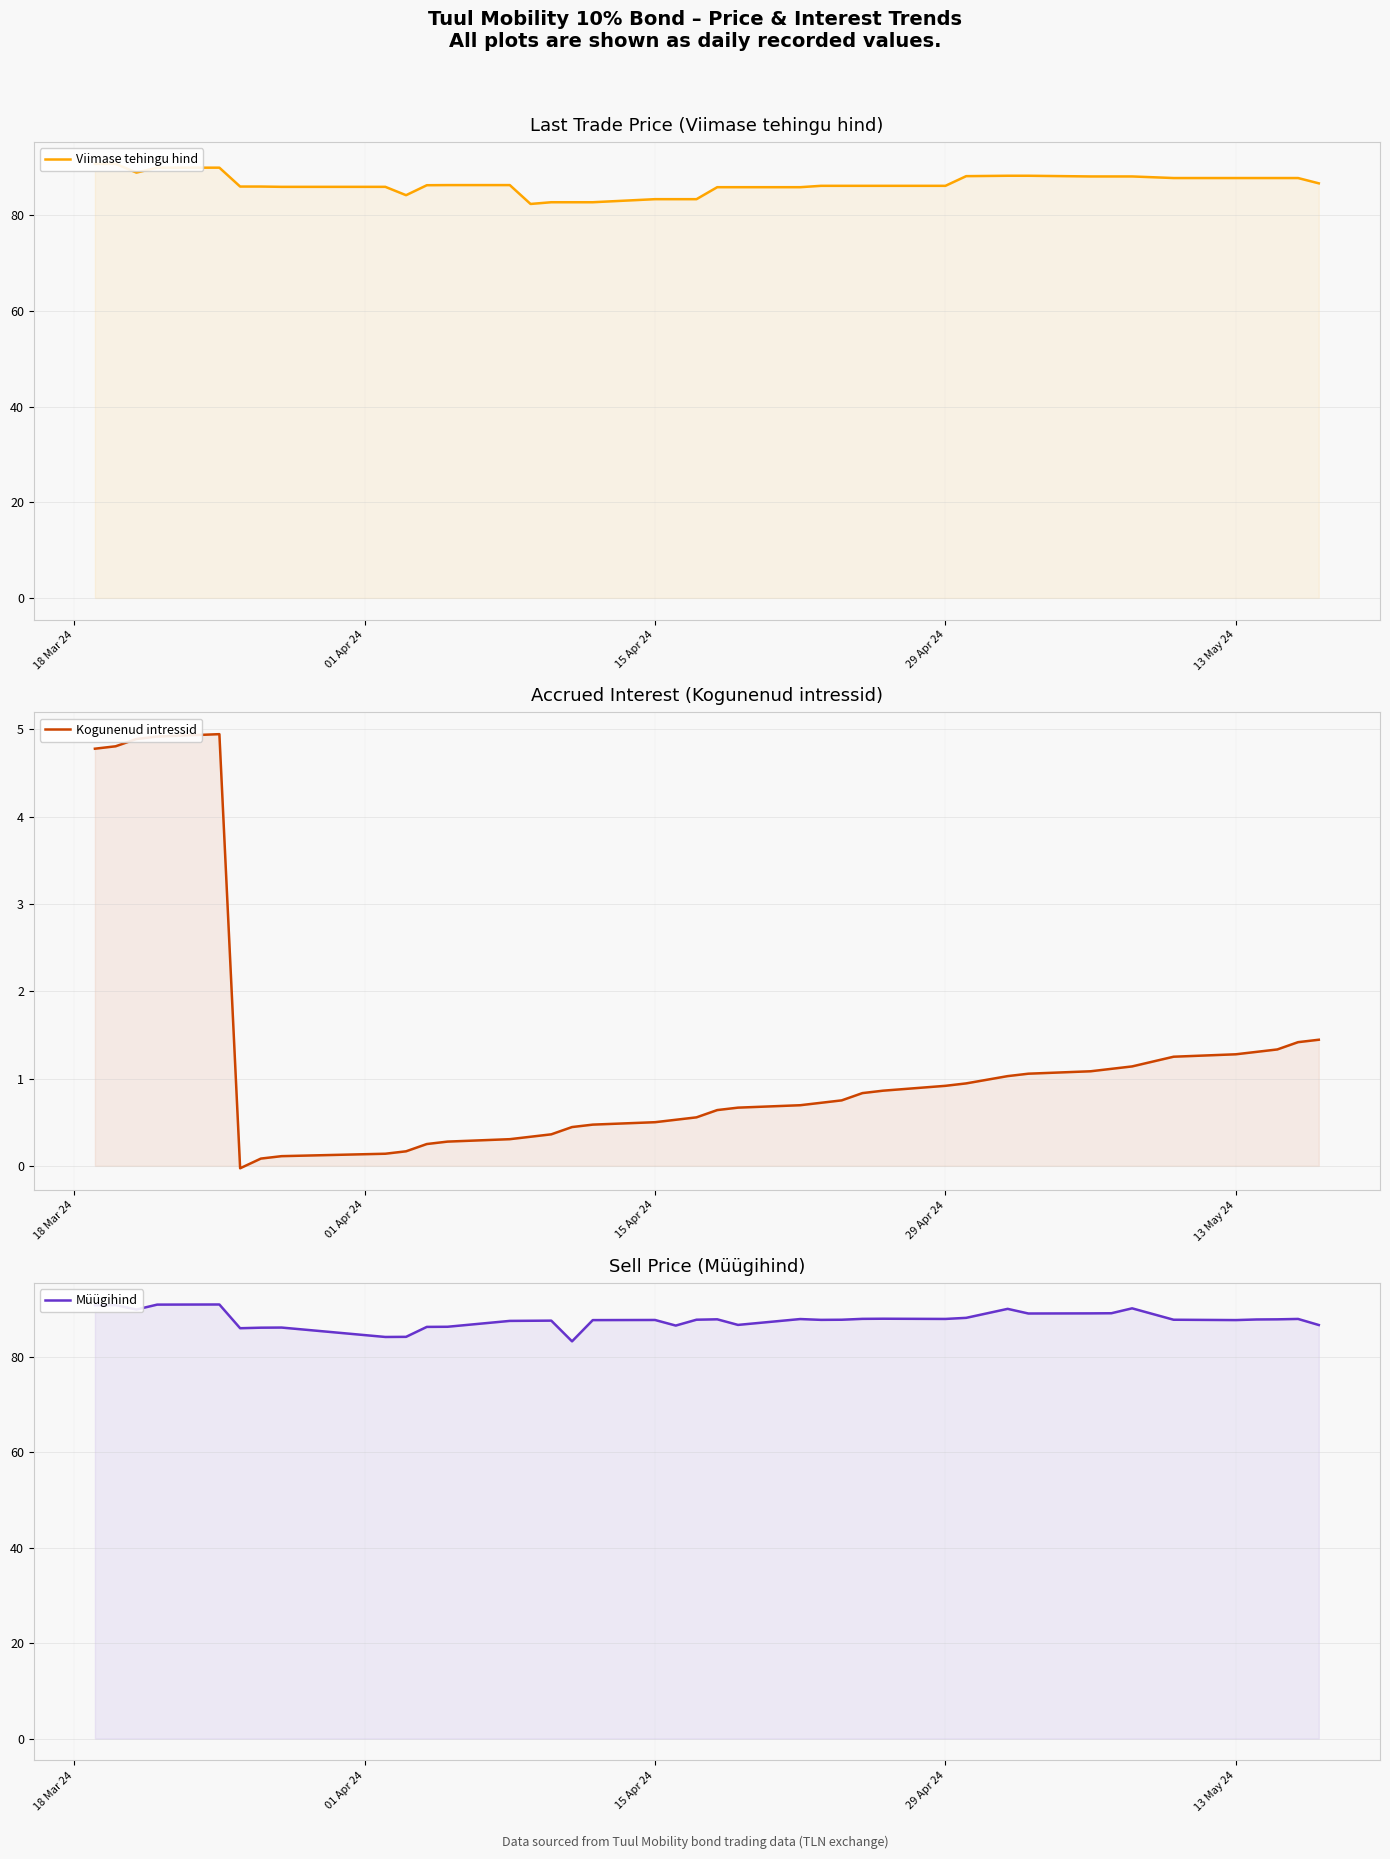

How many lines are shown in the chart?

3